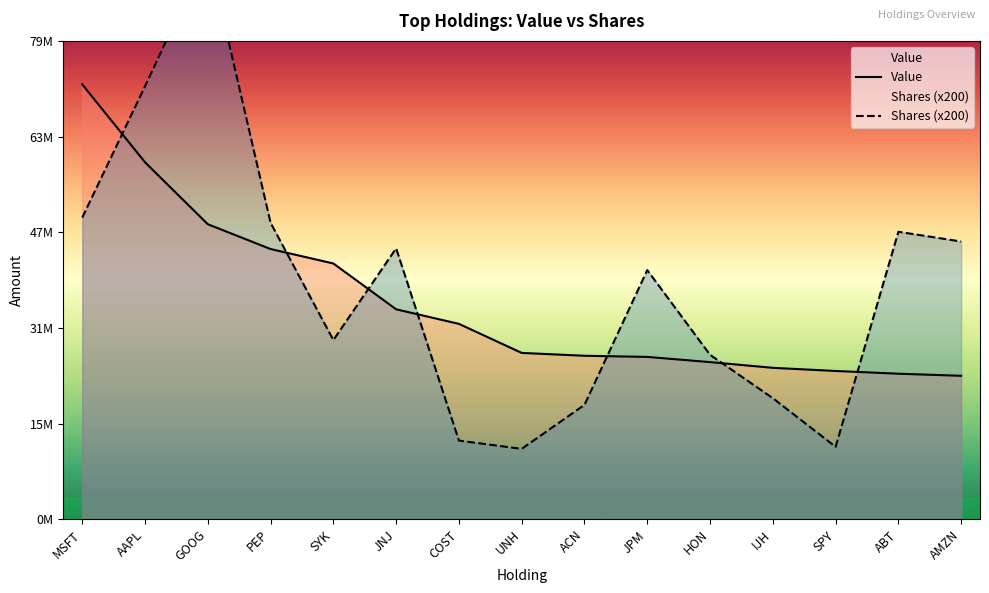

Count the number of data series in this chart.

2